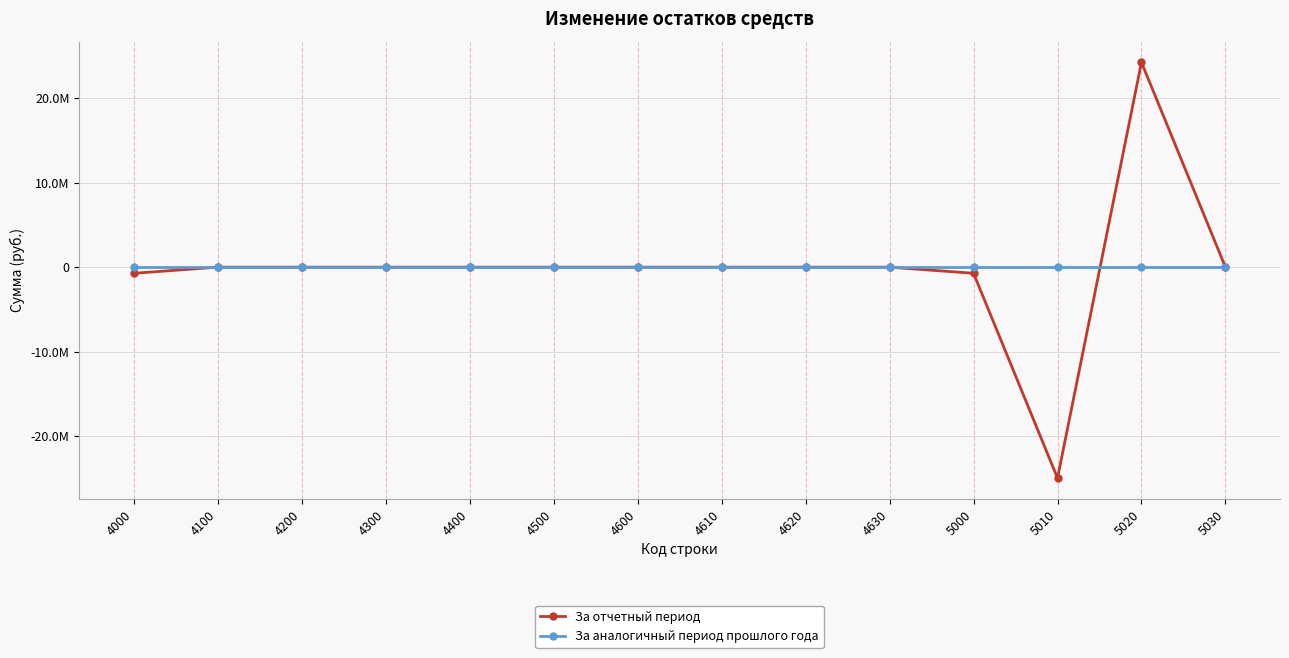

At which category is the sum across all series the highest?

5020